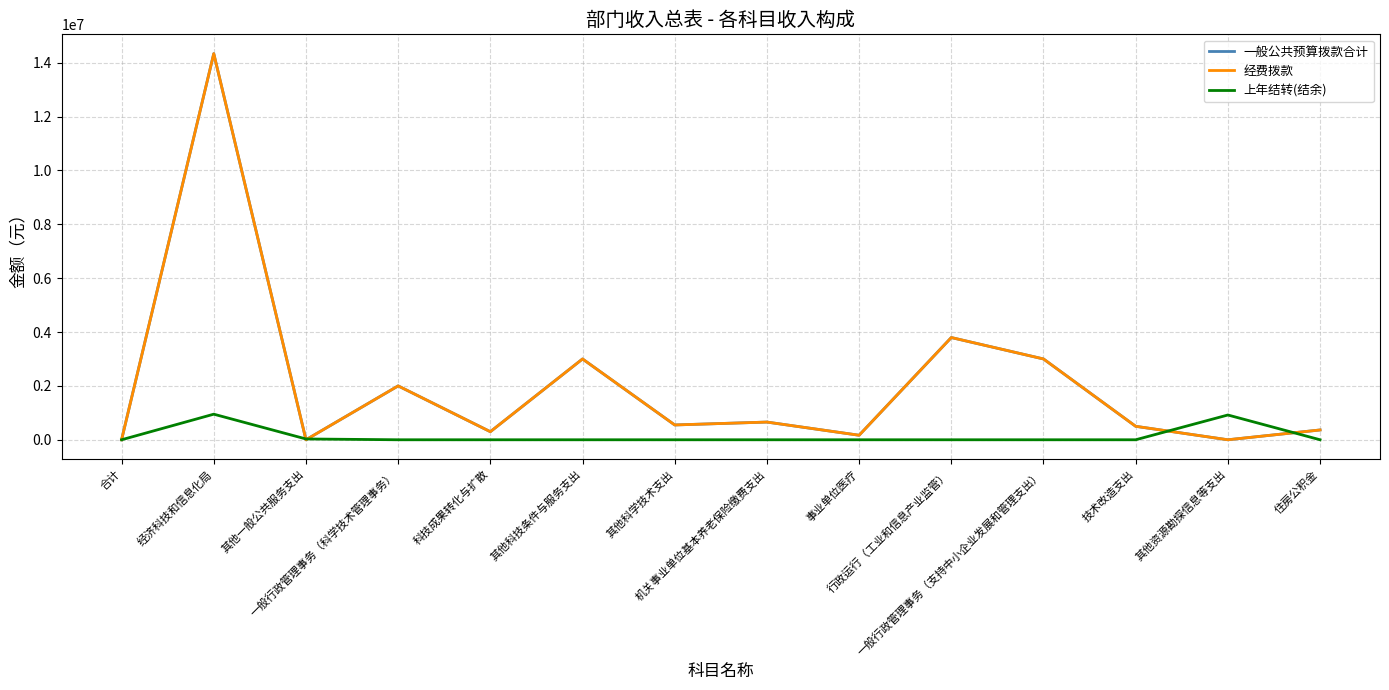

Is this an area chart (filled region under the line)?

No